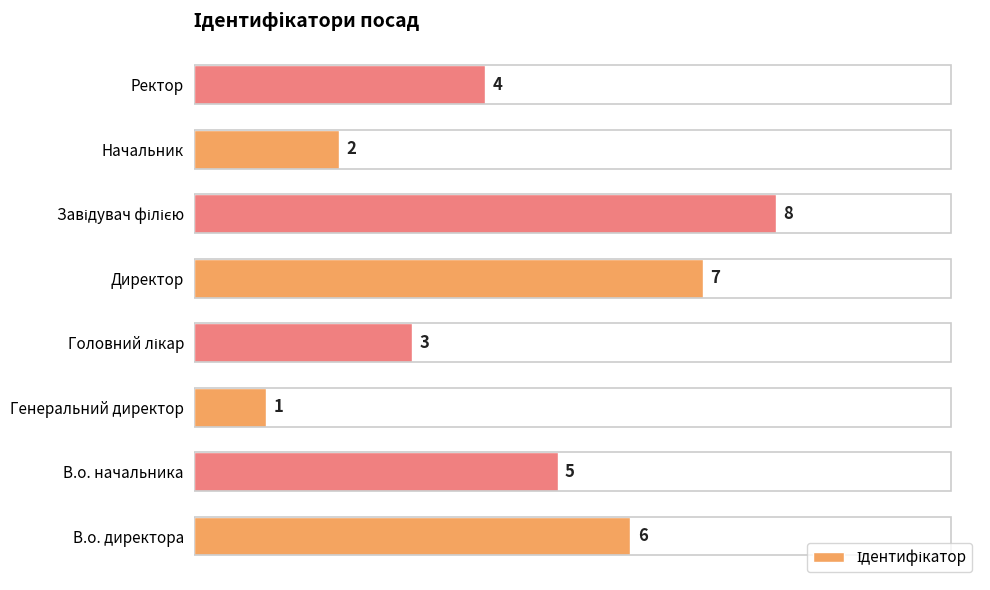

Reading bottom to top, what are all the values shown in this chart?

6	5	1	3	7	8	2	4